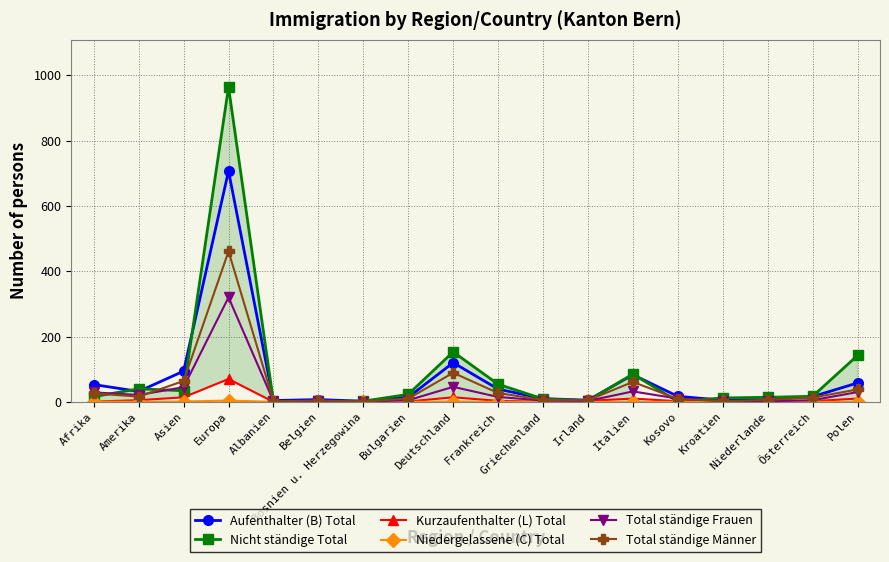

Reading left to right, what are all the values shown in this chart?

Aufenthalter (B) Total: Afrika=53	Amerika=32	Asien=94	Europa=707	Albanien=4	Belgien=7	Bosnien u. Herzegowina=2	Bulgarien=14	Deutschland=120	Frankreich=39	Griechenland=10	Irland=5	Italien=83	Kosovo=17	Kroatien=5	Niederlande=7	Österreich=16	Polen=58
Nicht ständige Total: Afrika=16	Amerika=40	Asien=34	Europa=964	Albanien=0	Belgien=2	Bosnien u. Herzegowina=2	Bulgarien=23	Deutschland=153	Frankreich=54	Griechenland=9	Irland=4	Italien=85	Kosovo=1	Kroatien=12	Niederlande=14	Österreich=17	Polen=142
Kurzaufenthalter (L) Total: Afrika=1	Amerika=5	Asien=14	Europa=70	Albanien=0	Belgien=0	Bosnien u. Herzegowina=0	Bulgarien=1	Deutschland=14	Frankreich=3	Griechenland=0	Irland=3	Italien=10	Kosovo=2	Kroatien=0	Niederlande=1	Österreich=2	Polen=10
Niedergelassene (C) Total: Afrika=1	Amerika=0	Asien=1	Europa=4	Albanien=0	Belgien=0	Bosnien u. Herzegowina=0	Bulgarien=0	Deutschland=1	Frankreich=0	Griechenland=0	Irland=0	Italien=0	Kosovo=0	Kroatien=0	Niederlande=0	Österreich=0	Polen=0
Total ständige Frauen: Afrika=29	Amerika=21	Asien=45	Europa=320	Albanien=2	Belgien=3	Bosnien u. Herzegowina=1	Bulgarien=5	Deutschland=46	Frankreich=15	Griechenland=4	Irland=3	Italien=32	Kosovo=10	Kroatien=3	Niederlande=2	Österreich=5	Polen=30
Total ständige Männer: Afrika=26	Amerika=16	Asien=64	Europa=461	Albanien=2	Belgien=4	Bosnien u. Herzegowina=1	Bulgarien=10	Deutschland=89	Frankreich=27	Griechenland=6	Irland=5	Italien=61	Kosovo=9	Kroatien=2	Niederlande=6	Österreich=13	Polen=38